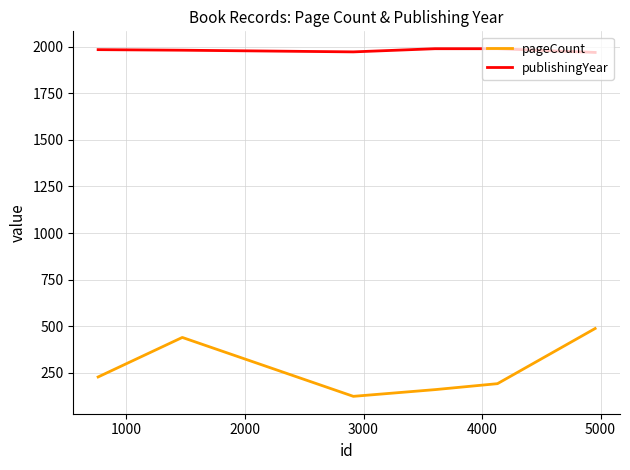

Is this an area chart (filled region under the line)?

No